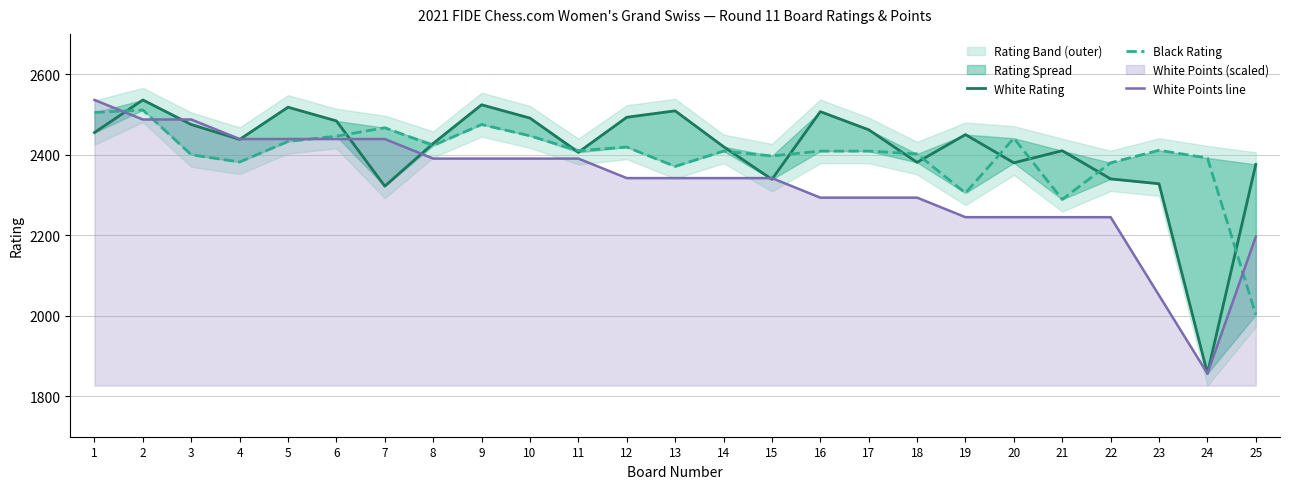

True or false: White Rating and White Points line intersect in this chart.

True